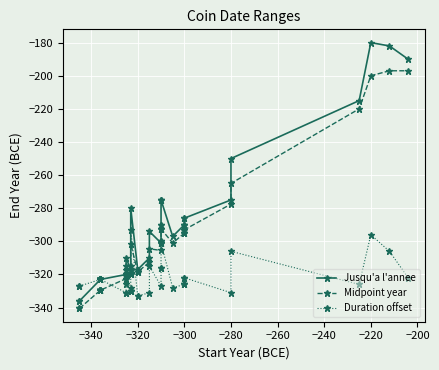

Reading left to right, transcribe all the data shown in this chart.

Jusqu'a l'annee: -336.0	-336.0	-323.0	-323.0	-323.0	-323.0	-323.0	-323.0	-323.0	-320.0	-320.0	-315.0	-310.0	-317.0	-317.0	-317.0	-315.0	-280.0	-317.0	-317.0	-310.0	-294.0	-301.0	-290.0	-290.0	-275.0	-275.0	-275.0	-297.0	-290.0	-290.0	-290.0	-286.0	-286.0	-275.0	-250.0	-215.0	-180.0	-182.0	-190.0
Midpoint year: -340.5	-340.5	-329.5	-329.5	-329.5	-329.5	-329.5	-329.5	-329.5	-322.5	-322.5	-320.0	-317.5	-320.0	-320.0	-320.0	-319.0	-301.5	-318.5	-318.5	-312.5	-304.5	-305.5	-300.0	-300.0	-292.5	-292.5	-292.5	-301.0	-295.0	-295.0	-295.0	-293.0	-293.0	-277.5	-265.0	-220.0	-200.0	-197.0	-197.0
Duration offset: -327.0	-327.0	-323.0	-323.0	-323.0	-323.0	-323.0	-323.0	-323.0	-331.0	-331.0	-326.0	-321.0	-330.0	-330.0	-330.0	-328.0	-293.0	-333.0	-333.0	-331.0	-315.0	-327.0	-316.0	-316.0	-301.0	-301.0	-301.0	-328.0	-326.0	-326.0	-326.0	-322.0	-322.0	-331.0	-306.0	-326.0	-296.0	-306.0	-322.0